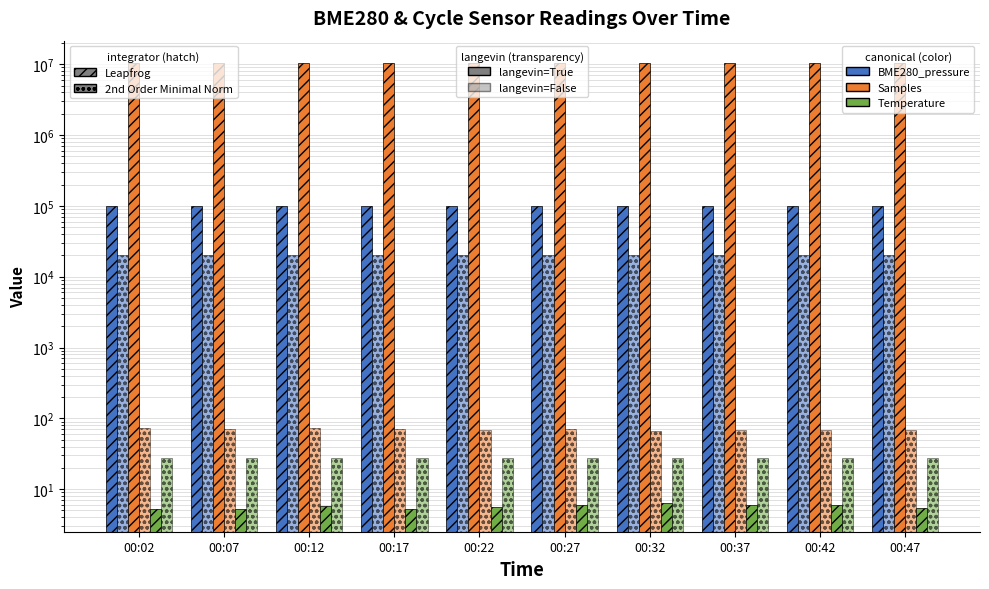

Which category has the highest value in the Samples series?

00:17